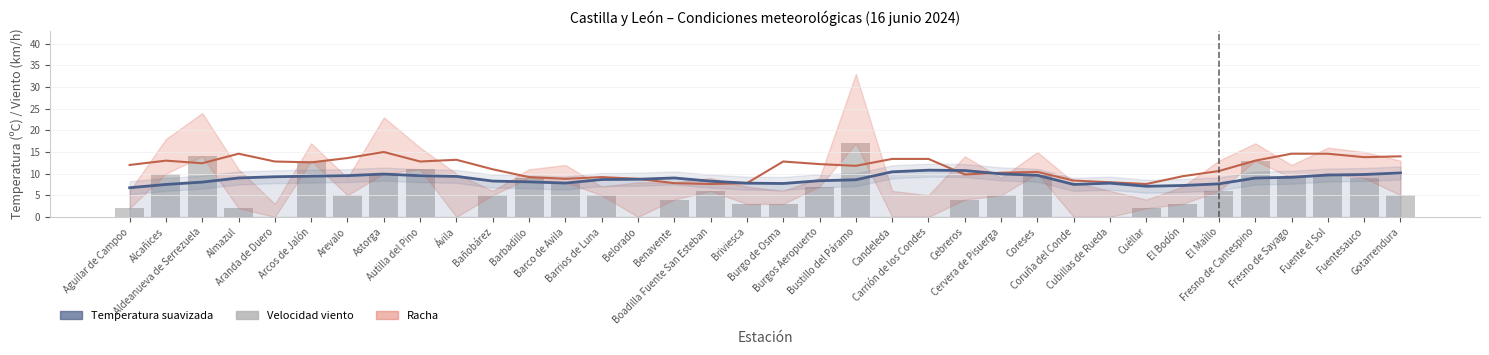

What is the total value across all series at Fuente el Sol?

19.7